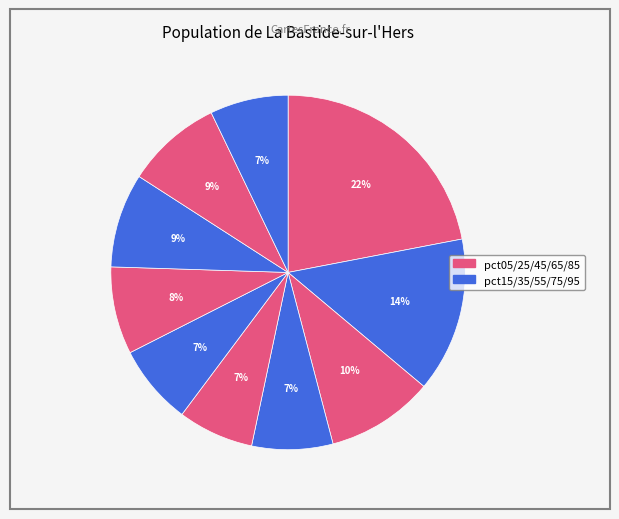

To the nearest percent, what is the difference between the largest and smallest slice percentages?

15%